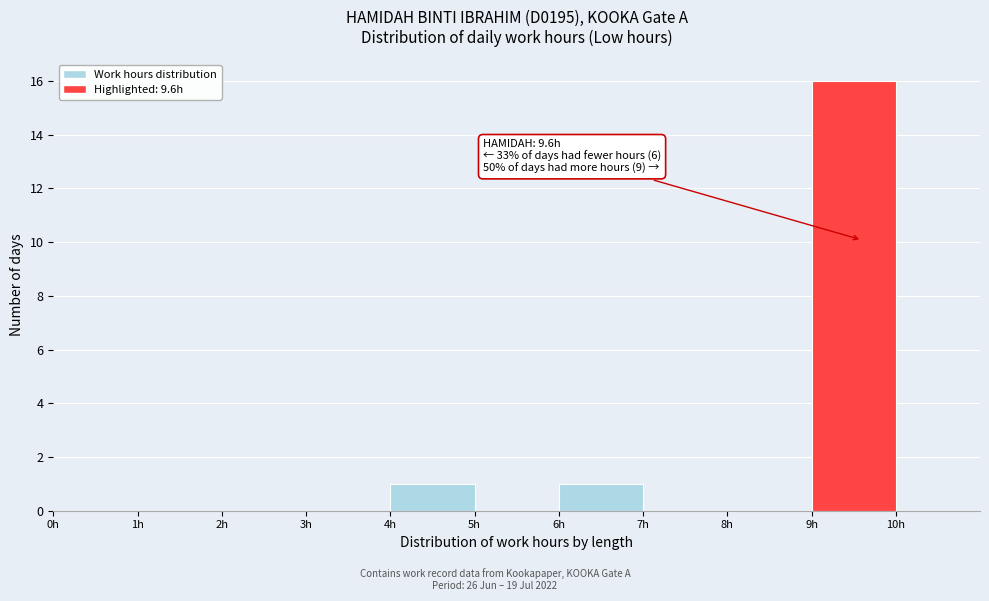

Over which range of the x-axis is the bar tallest?

9 to 10